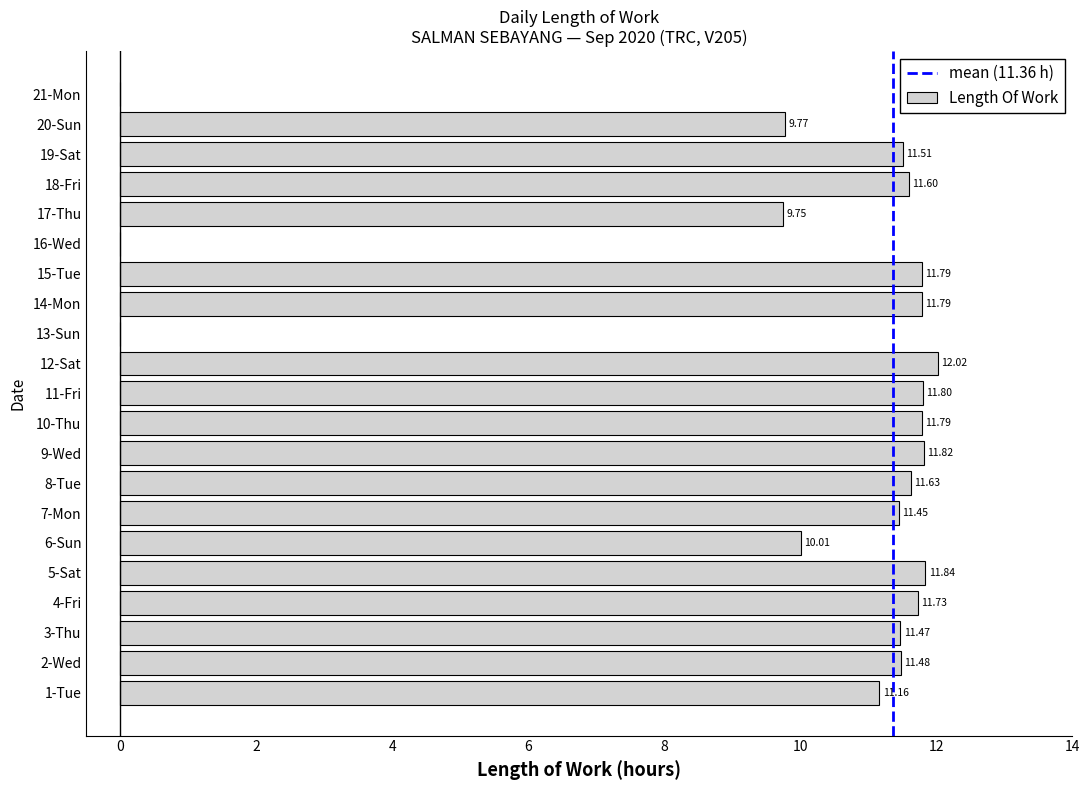

Which has a higher value, 14-Mon or 5-Sat?

5-Sat